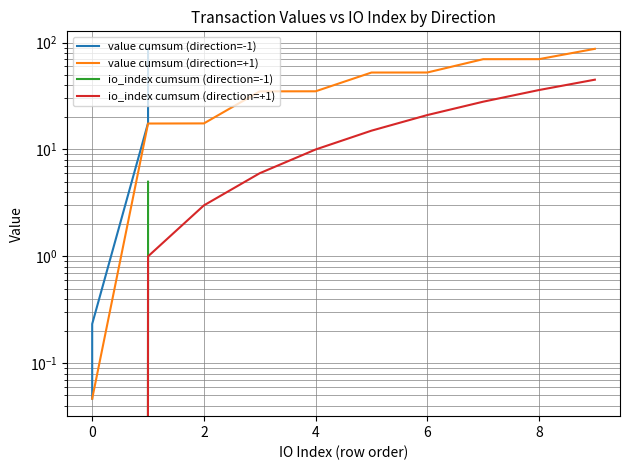

Reading right to left, transcribe all the data shown in this chart.

value cumsum (direction=-1): 87.5	70.0	52.6	35.1	17.7	0.2	0.2	0.1	0.1	0.0
value cumsum (direction=+1): 87.5	70.0	70.0	52.5	52.5	35.0	35.0	17.5	17.5	0.0
io_index cumsum (direction=-1): 5.0	4.0	3.0	2.0	1.0	0.0	0.0	0.0	0.0	0.0
io_index cumsum (direction=+1): 45.0	36.0	28.0	21.0	15.0	10.0	6.0	3.0	1.0	0.0